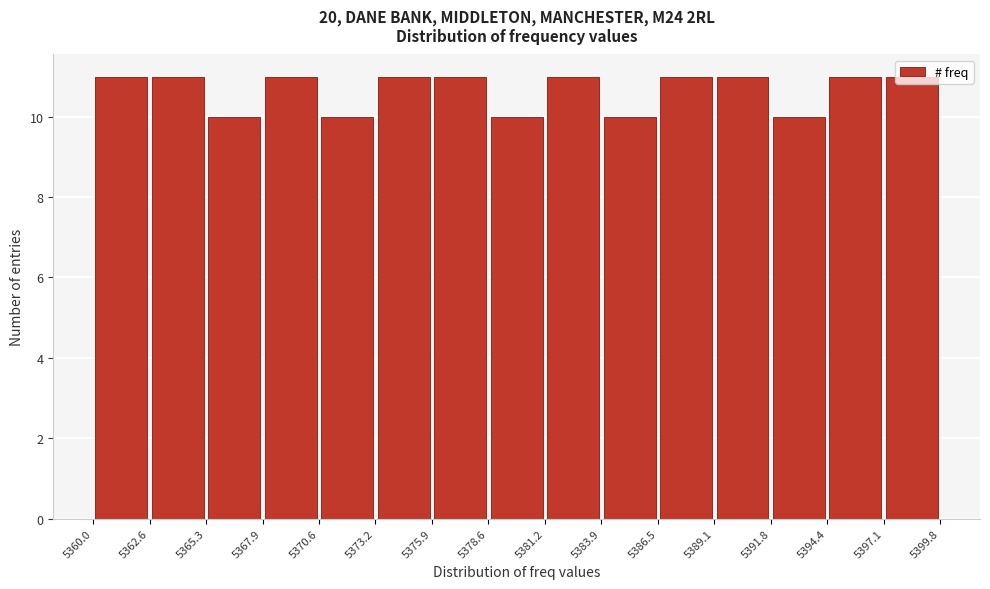

What is the height of the bar covering 5360.0 to 5362.6 on the x-axis? The values are not printed on the chart, so give them approximately, as read against the axis.

11